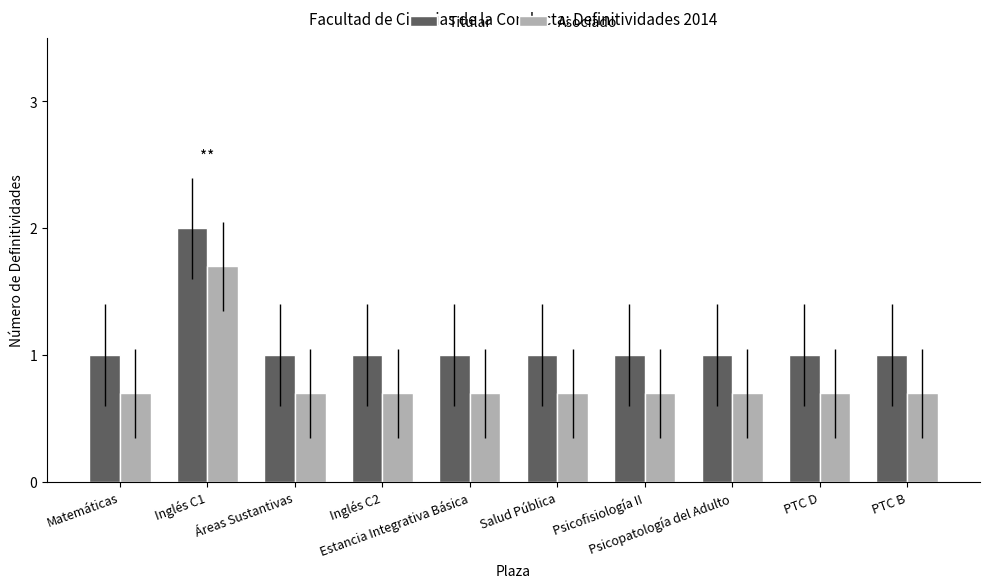

What is the difference between the maximum and minimum values in the Titular series?

1.0